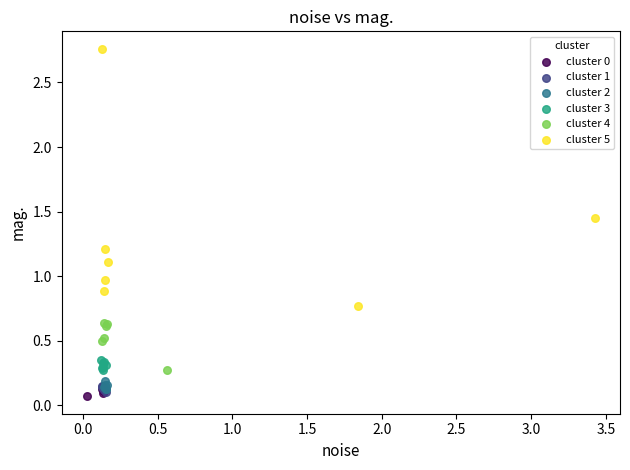

Which series reaches the maximum Y coordinate?

cluster 5